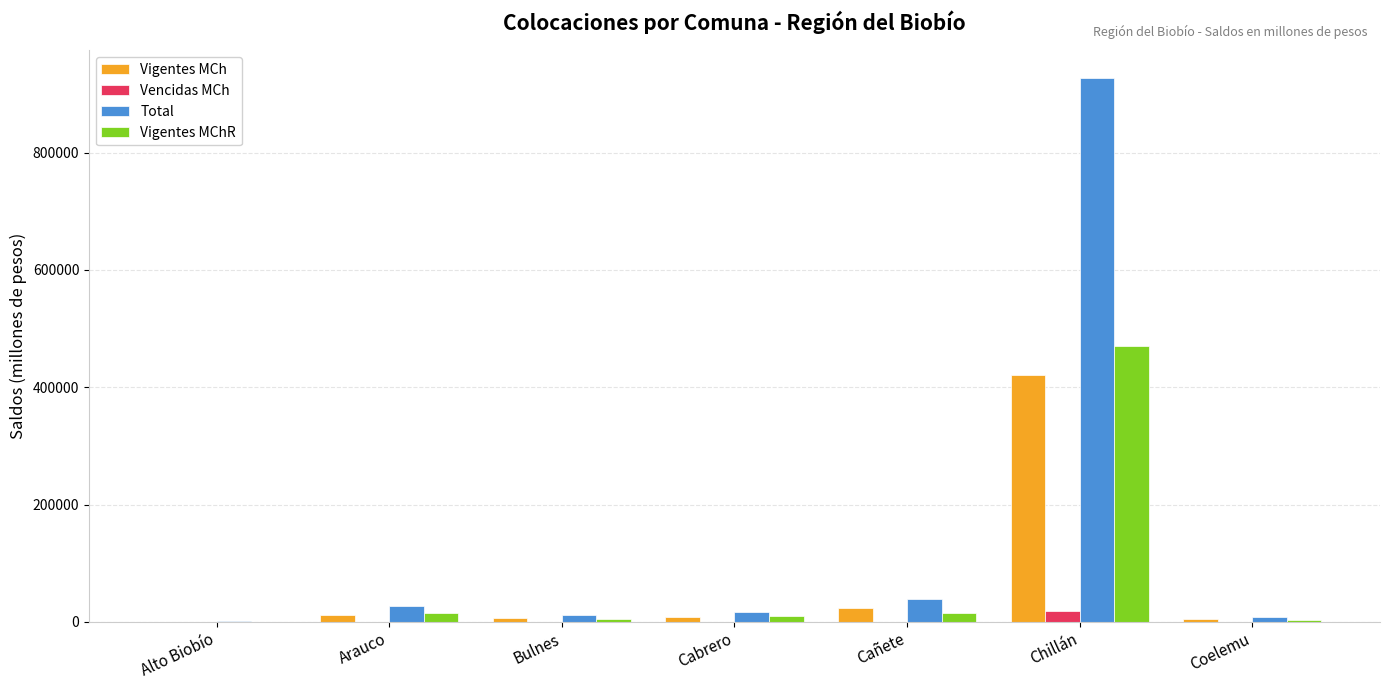

Which series has the largest total across all categories?

Total